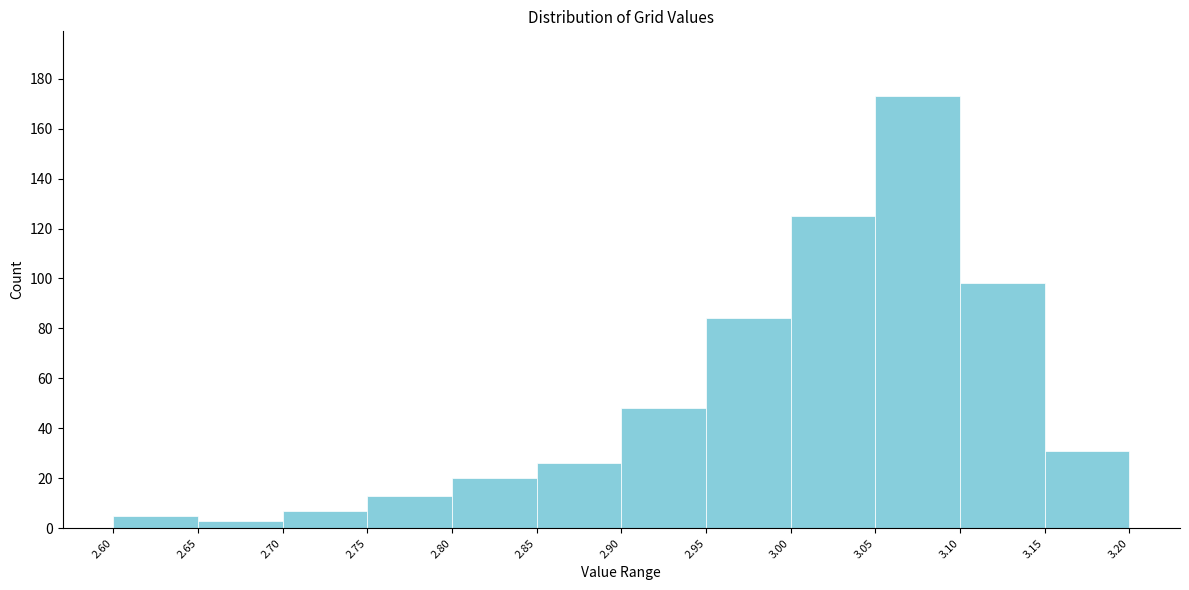

Reading left to right, list every bar in this chart as the range it spans on the x-axis followed by its height. The values are not printed on the chart, so give them approximately, as read against the axis.

2.60 to 2.65: 6
2.65 to 2.70: 4
2.70 to 2.75: 8
2.75 to 2.80: 14
2.80 to 2.85: 20
2.85 to 2.90: 26
2.90 to 2.95: 48
2.95 to 3.00: 84
3.00 to 3.05: 126
3.05 to 3.10: 174
3.10 to 3.15: 98
3.15 to 3.20: 32